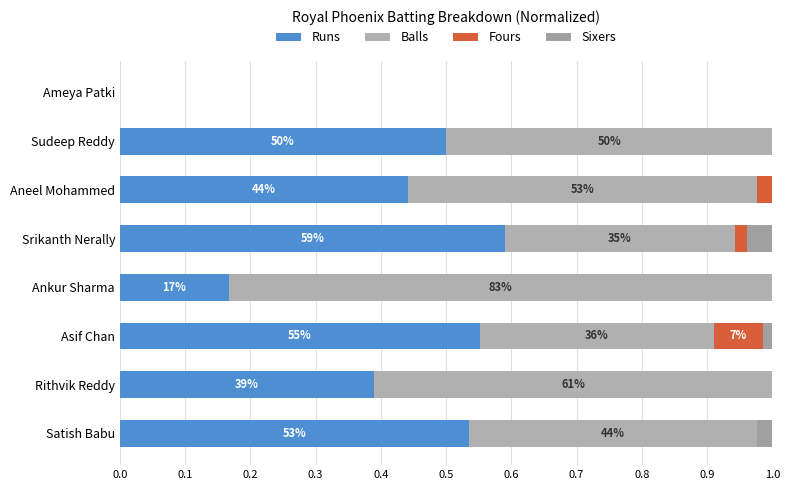

At how many categories does at least one series exceed 0?

7